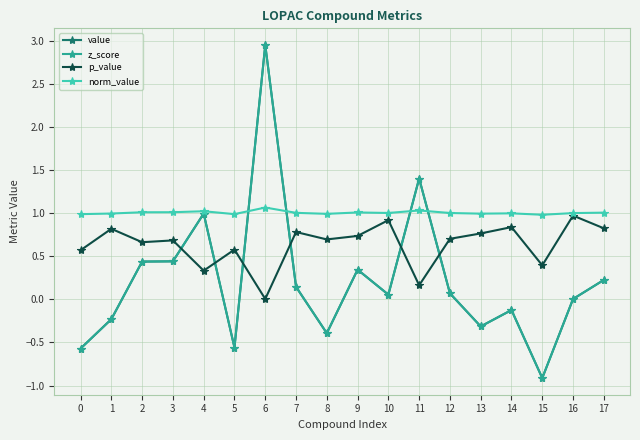

What is the total value across all series at 9?

2.4